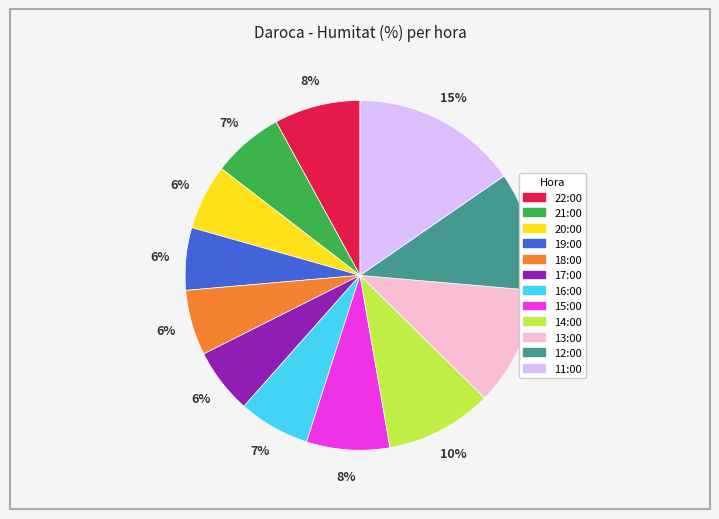

What is the ratio of the value at 16:00 to the value at 13:00?

0.6